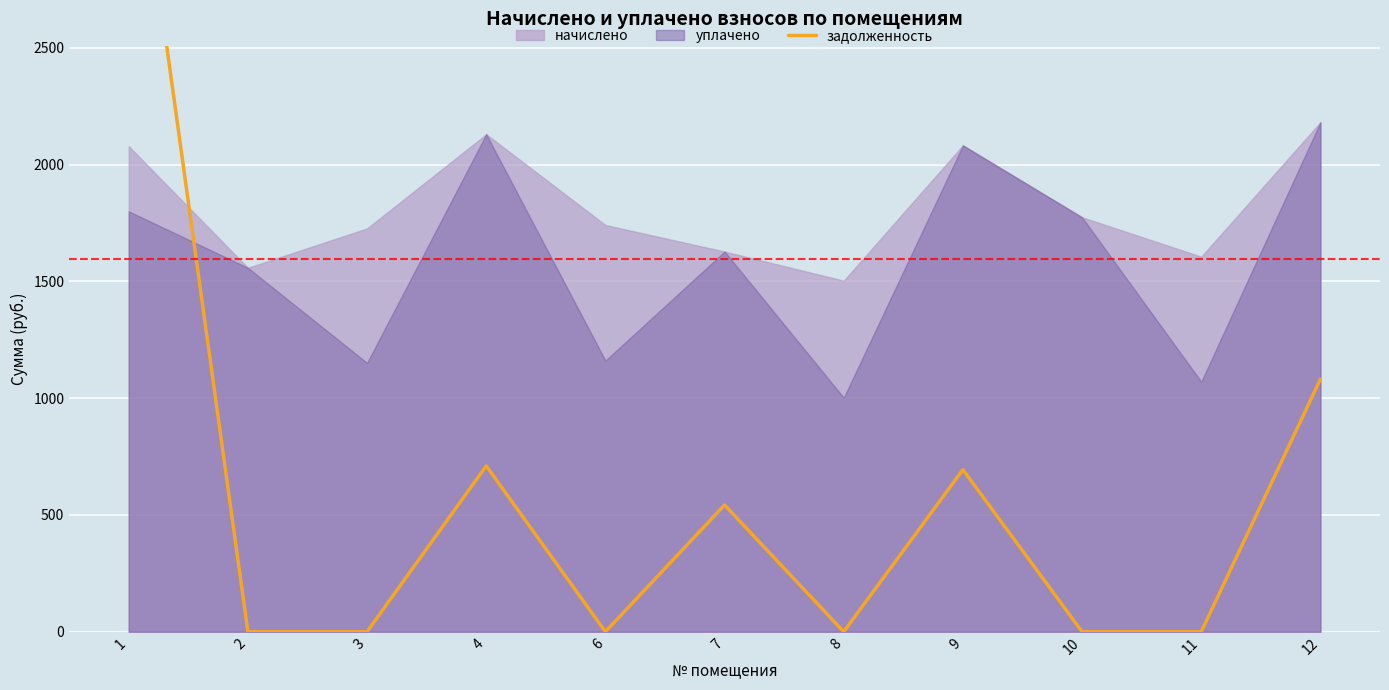

List the labels in order of value, largest first.

1, 12, 4, 9, 7, 2, 3, 6, 8, 10, 11